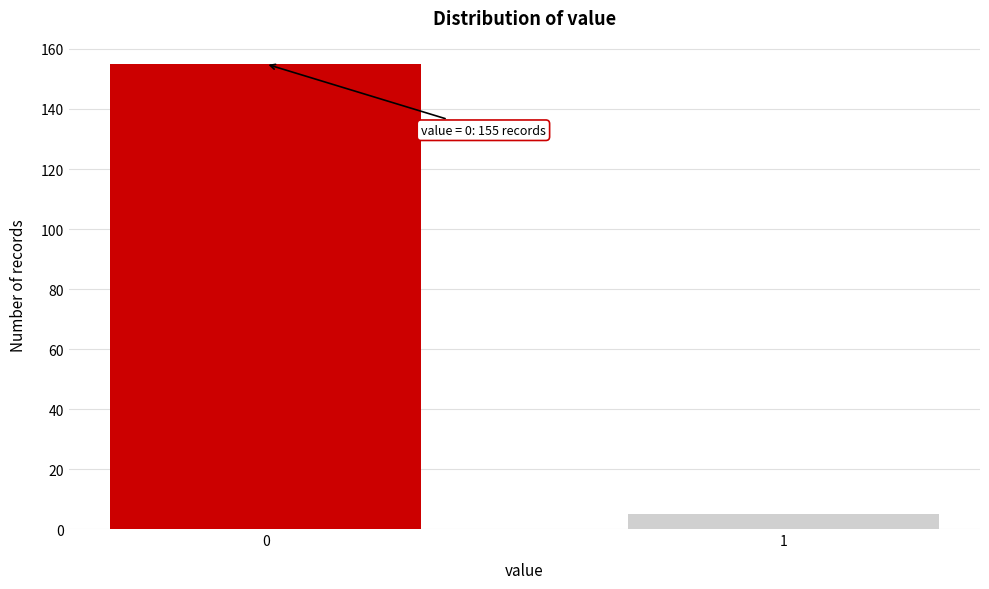

Reading left to right, list all the values displayed in this chart.

155	5